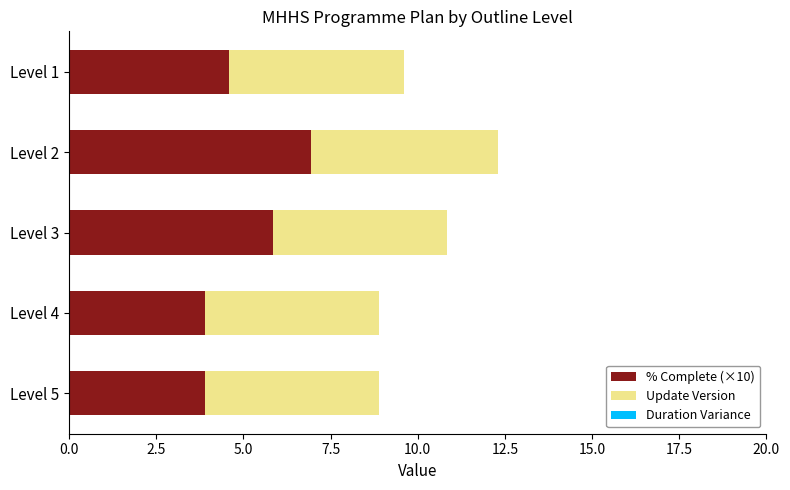

What is the difference between the % Complete (×10) values at Level 5 and Level 1?

0.7